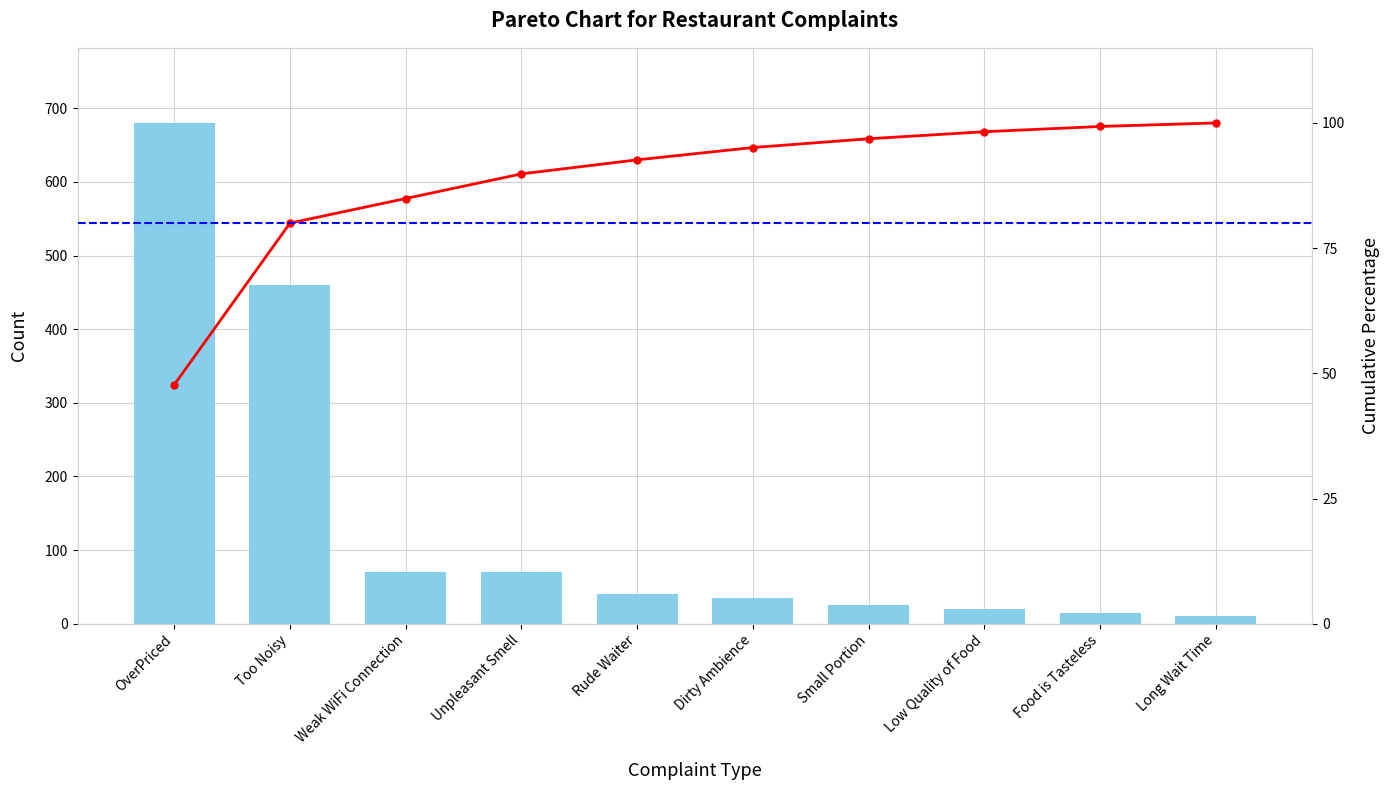

What is the value of the Cumulative % bar at the 6th from the left?

95.1